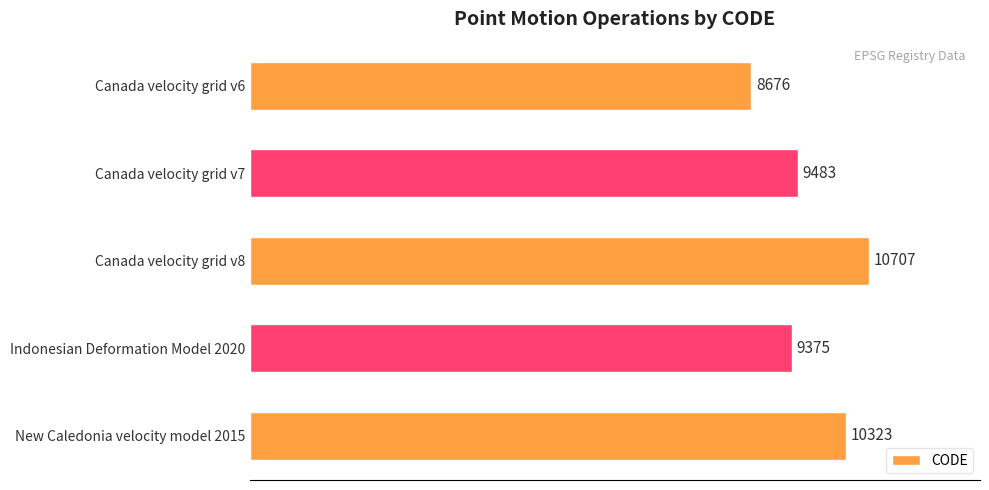

True or false: the data shows 15549 at New Caledonia velocity model 2015.

False